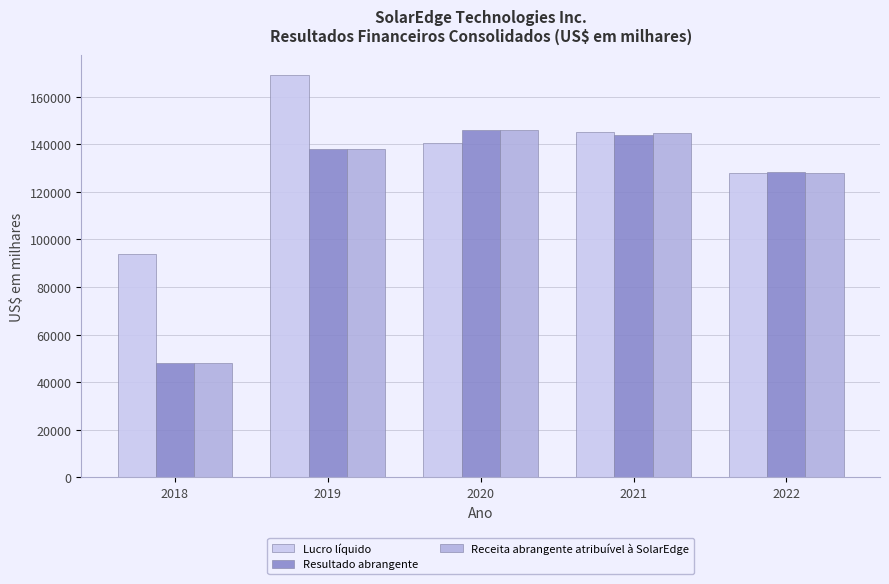

What is the highest value of the Resultado abrangente series?

145988